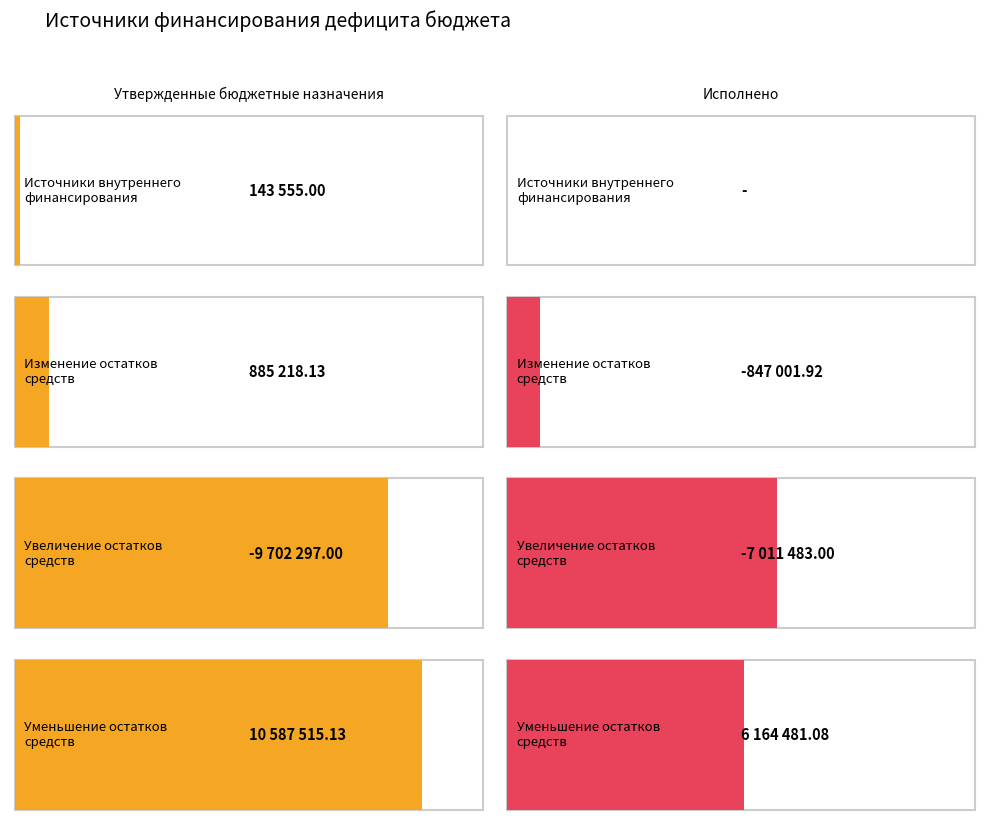

At which label is Исполнено closest to -423500?

Источники внутреннего
финансирования